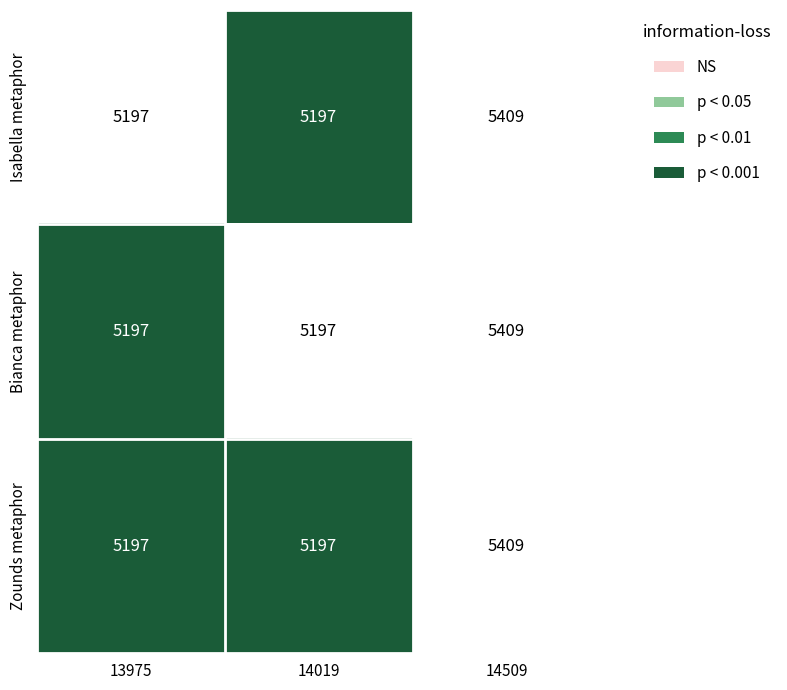

Which category has the highest value across all series?

14509